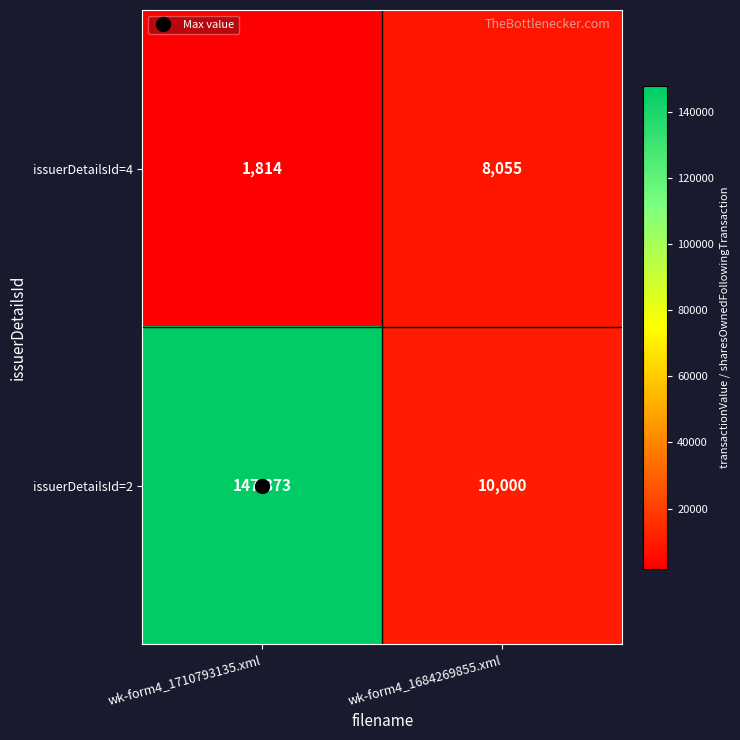

Rank the series by their maximum value, from highest to lowest.

issuerDetailsId=2, issuerDetailsId=4